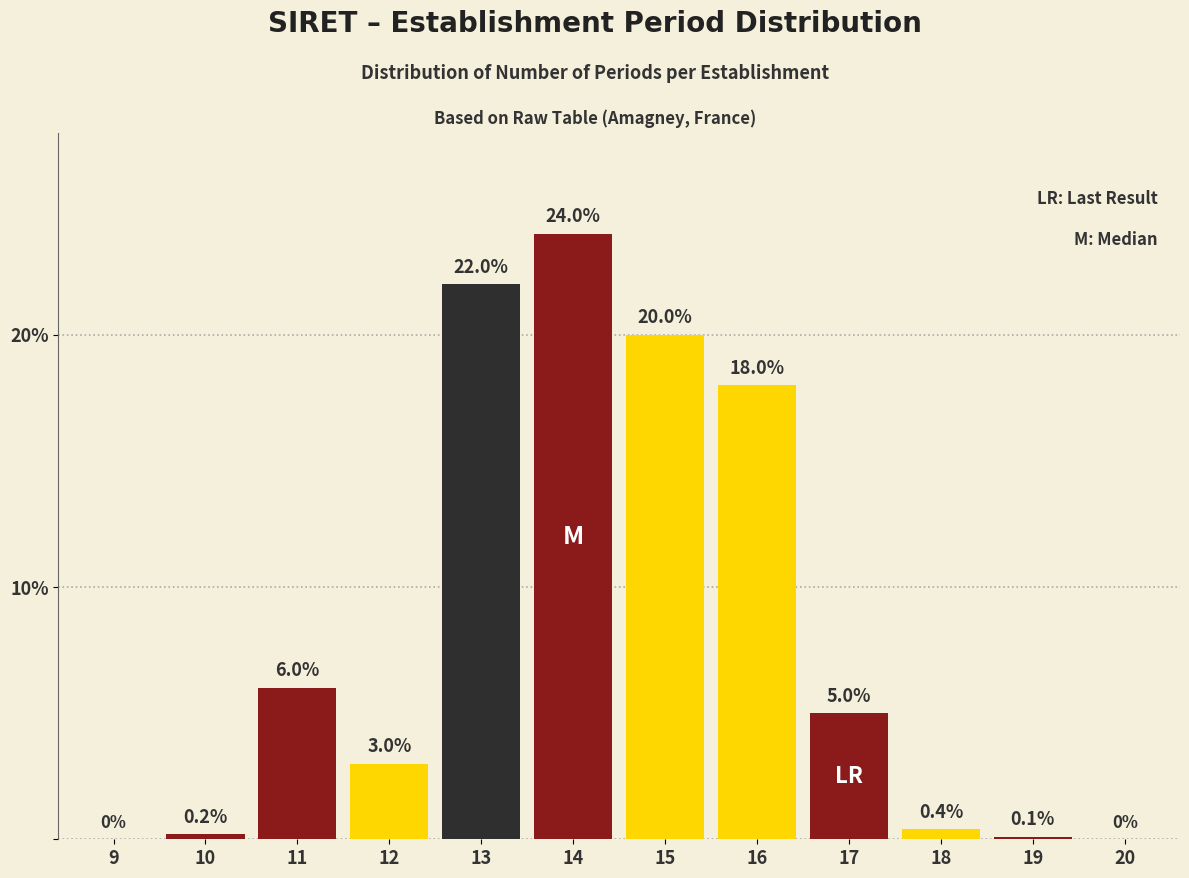

Reading right to left, what are all the values shown in this chart?

20=0.0	19=0.1	18=0.4	17=5.0	16=18.0	15=20.0	14=24.0	13=22.0	12=3.0	11=6.0	10=0.2	9=0.0